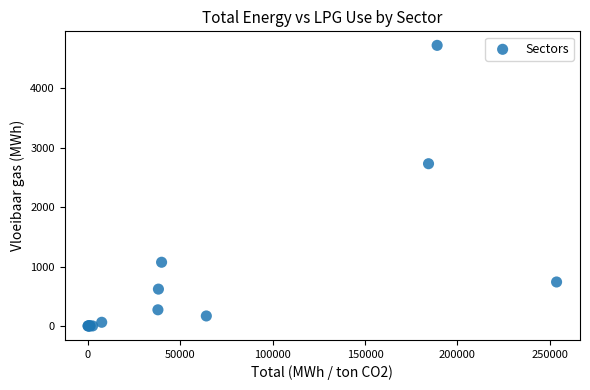

What Y value in the scatter plot is closest to 2361?

2730.6